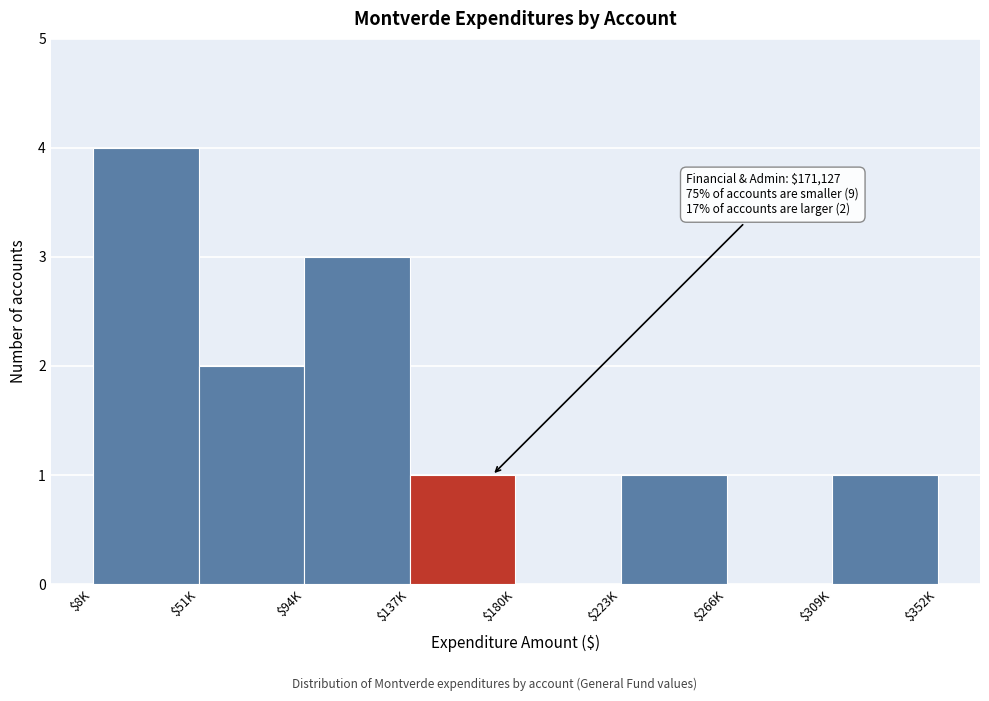

What is the maximum value shown in the chart?

4